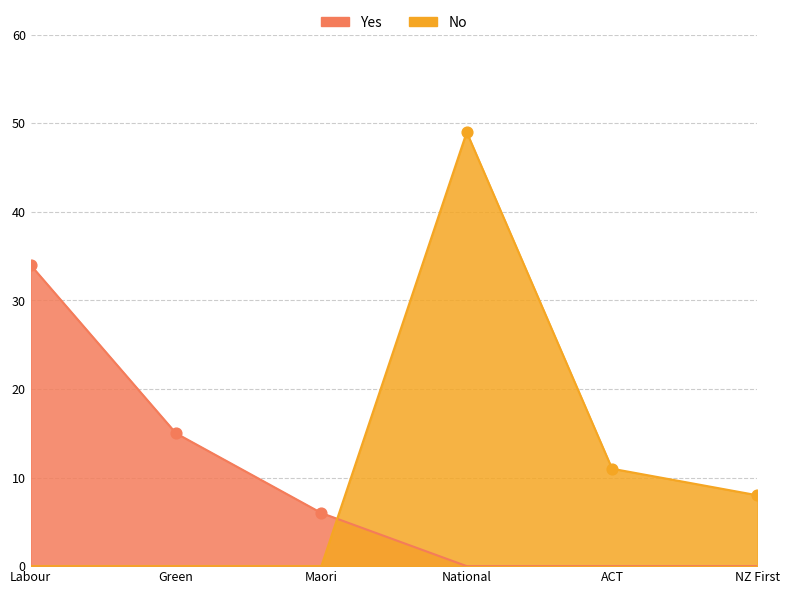

Which series has the largest Y range (max minus min)?

No